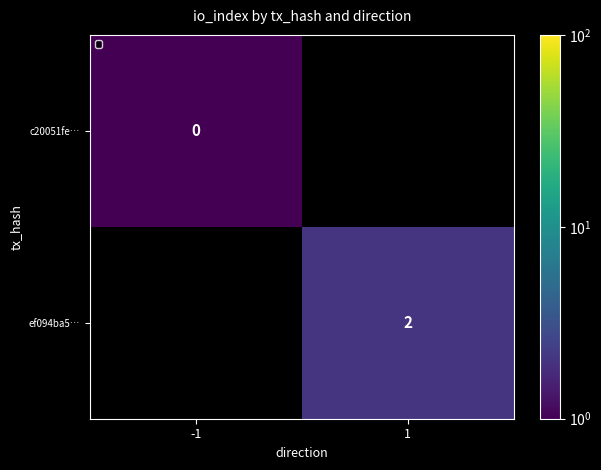

The ef094ba5… series shows 0.9 at 1. True or false?

False